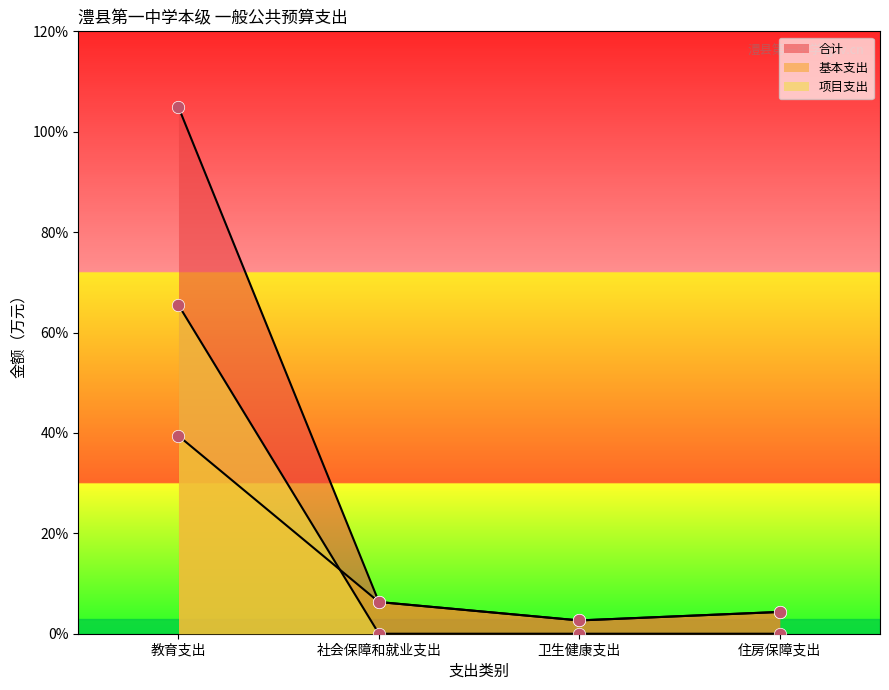

Which series has the largest total across all categories?

合计